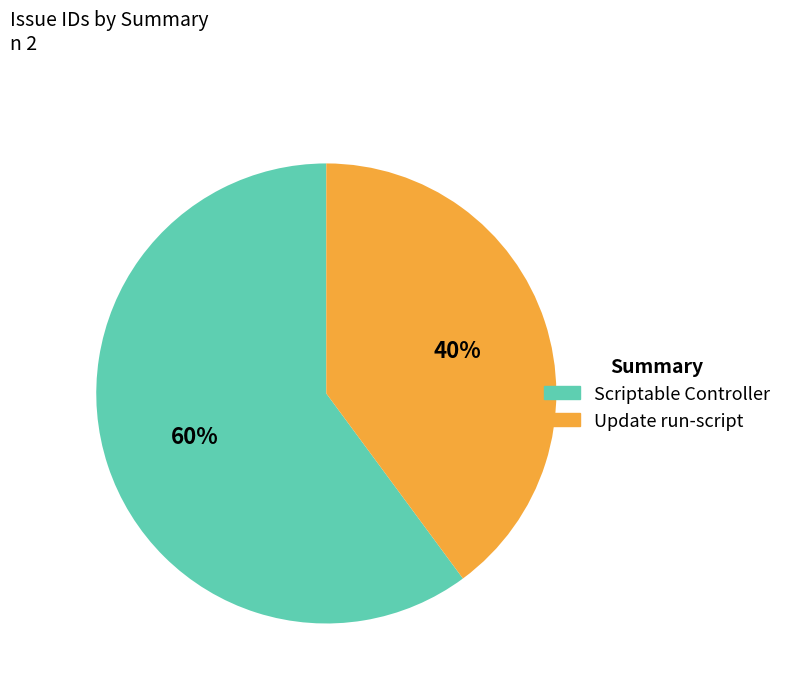

To the nearest percent, what is the average slice percentage?

50%